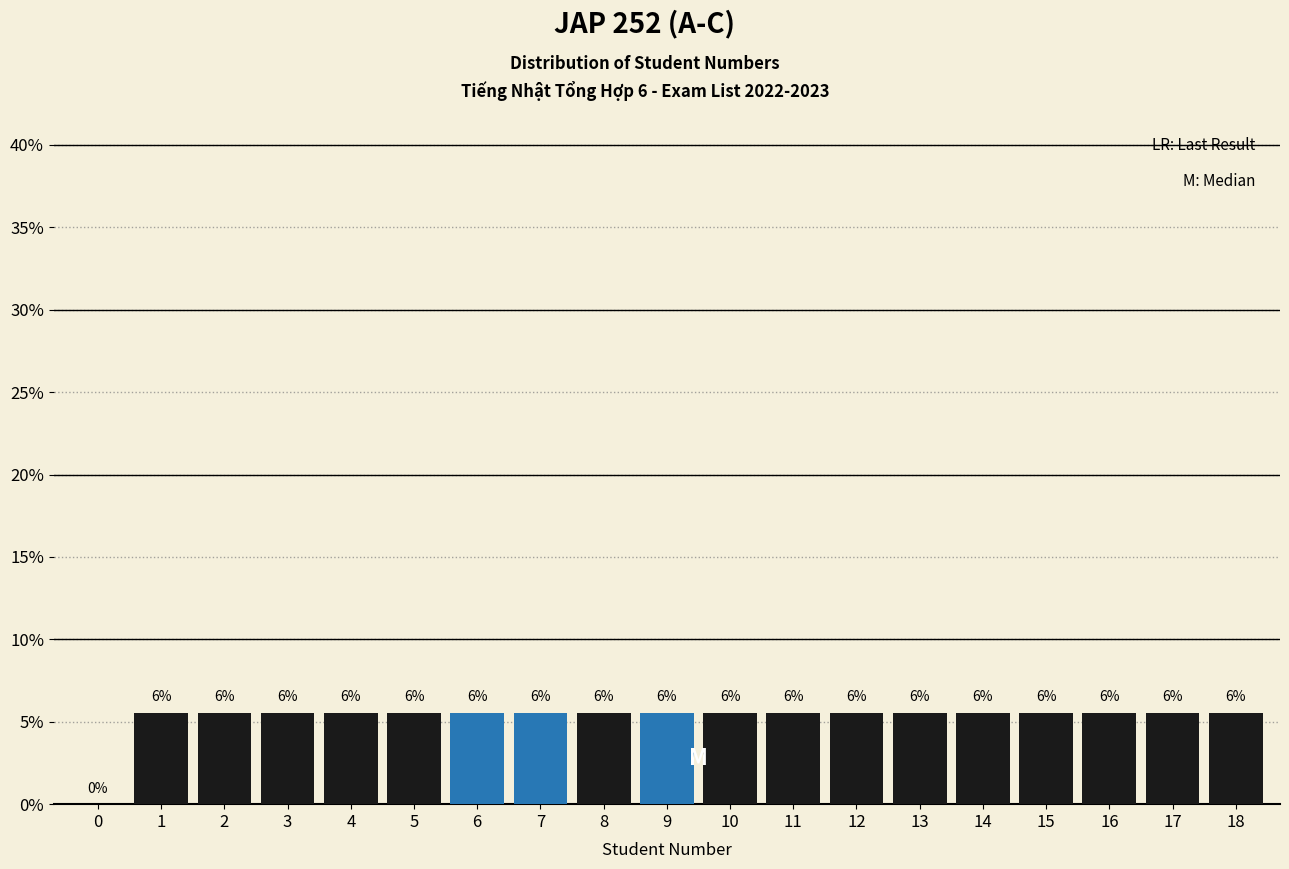

Are the bars horizontal?

No